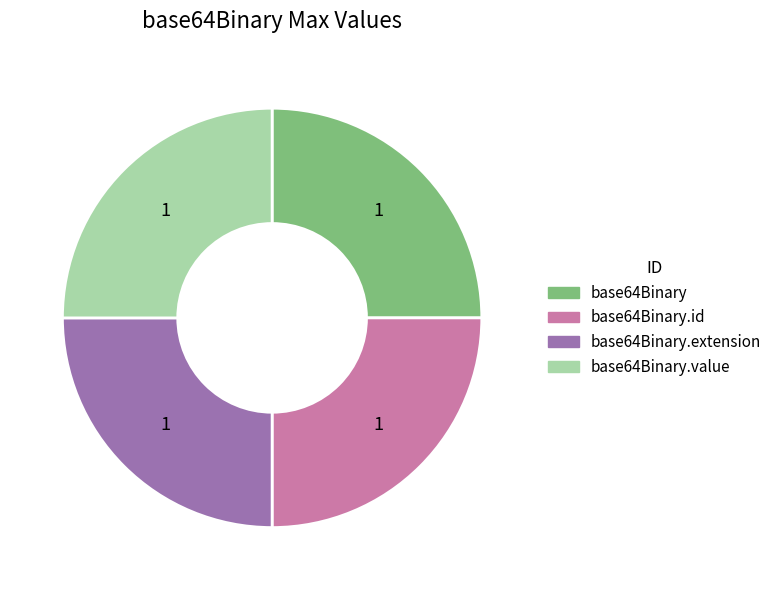

Is there a majority slice in this chart?

No